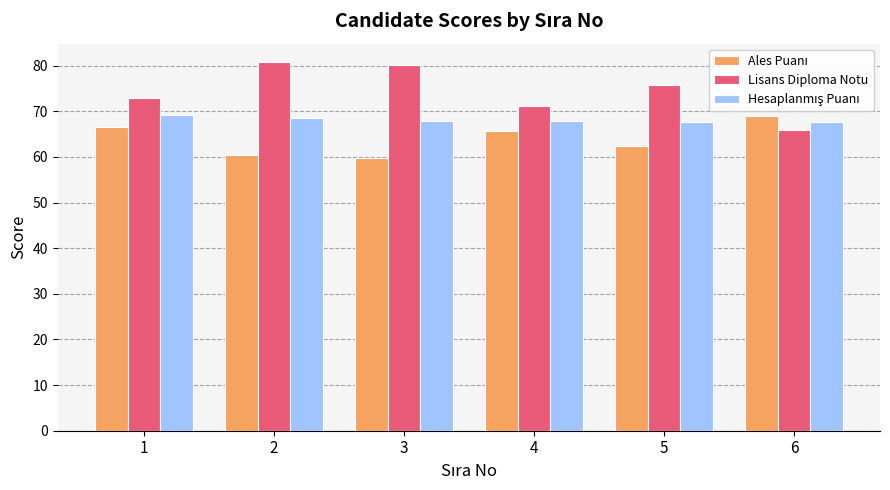

What is the total value across all series at 6?

202.5